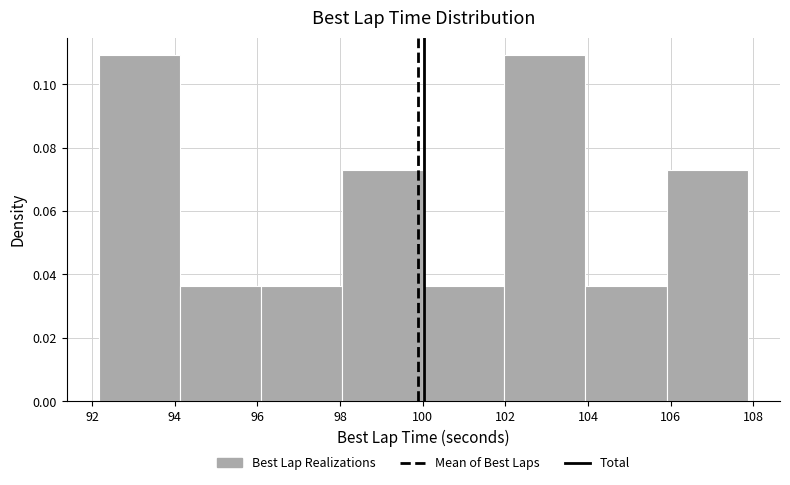

How tall is the bar that spans 102.0 to 104.0 on the x-axis? Neither the bar edges nor the heights are printed on the chart, so give them approximately, as read against the axes.

0.110